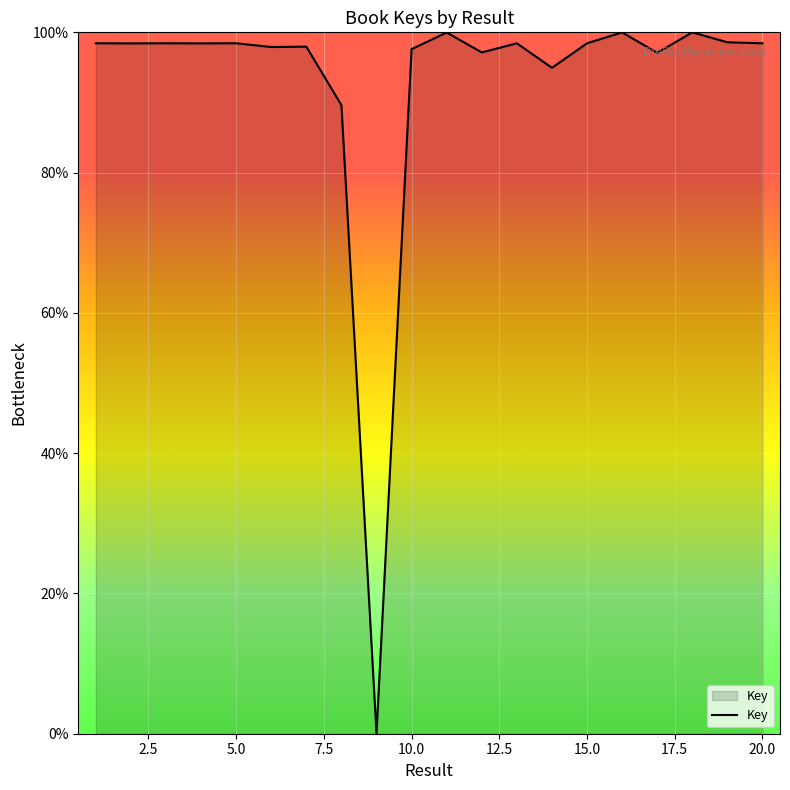

What is the difference between the maximum and minimum values?

100.0